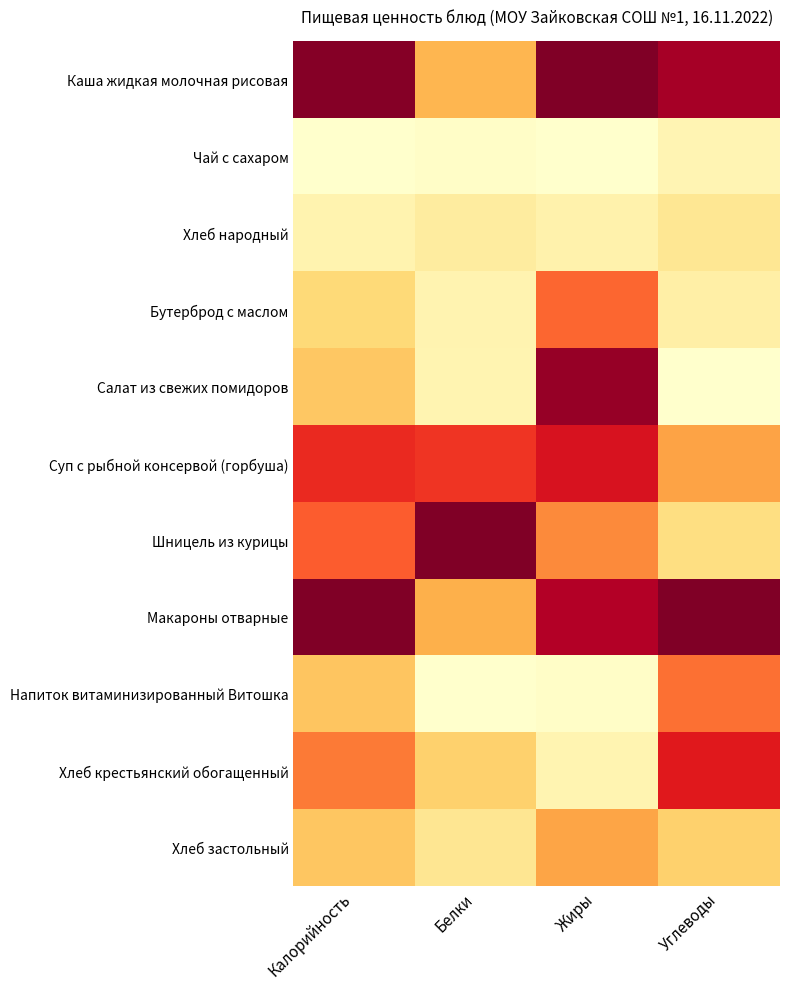

Reading left to right, list all the values displayed in this chart.

Каша жидкая молочная рисовая: Калорийность=1.0	Белки=0.4	Жиры=1.0	Углеводы=0.9
Чай с сахаром: Калорийность=0.0	Белки=0.0	Жиры=0.0	Углеводы=0.1
Хлеб народный: Калорийность=0.1	Белки=0.1	Жиры=0.1	Углеводы=0.2
Бутерброд с маслом: Калорийность=0.2	Белки=0.1	Жиры=0.6	Углеводы=0.1
Салат из свежих помидоров: Калорийность=0.3	Белки=0.1	Жиры=1.0	Углеводы=0.0
Суп с рыбной консервой (горбуша): Калорийность=0.7	Белки=0.7	Жиры=0.8	Углеводы=0.4
Шницель из курицы: Калорийность=0.6	Белки=1.0	Жиры=0.5	Углеводы=0.2
Макароны отварные: Калорийность=1.0	Белки=0.4	Жиры=0.9	Углеводы=1.0
Напиток витаминизированный Витошка: Калорийность=0.3	Белки=0.0	Жиры=0.0	Углеводы=0.6
Хлеб крестьянский обогащенный: Калорийность=0.5	Белки=0.3	Жиры=0.1	Углеводы=0.8
Хлеб застольный: Калорийность=0.3	Белки=0.2	Жиры=0.4	Углеводы=0.3